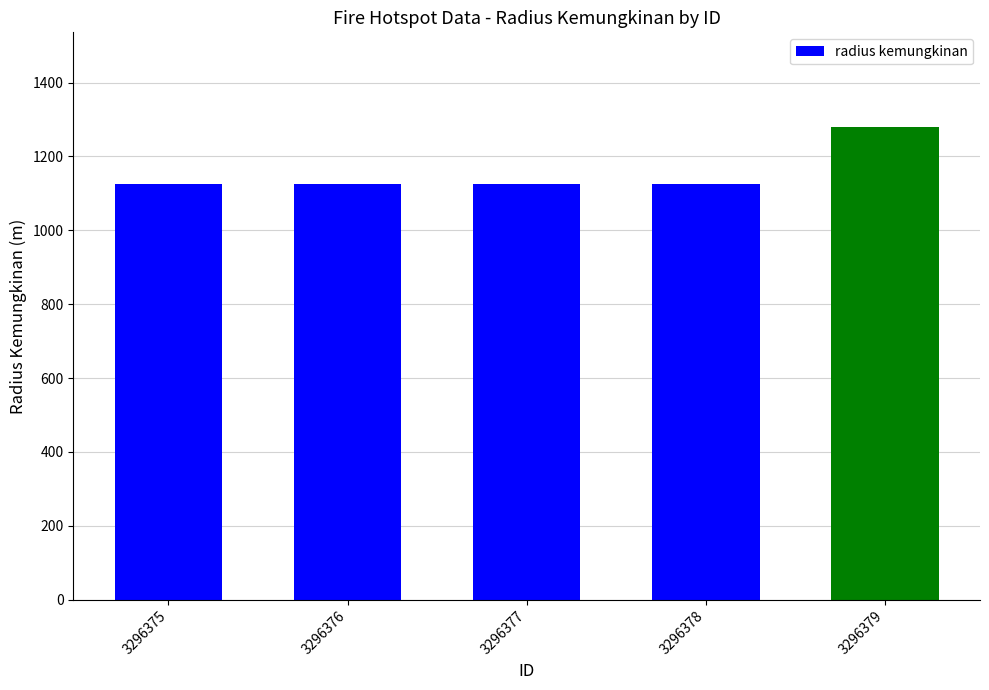

The value at 3296378 is 676. True or false?

False